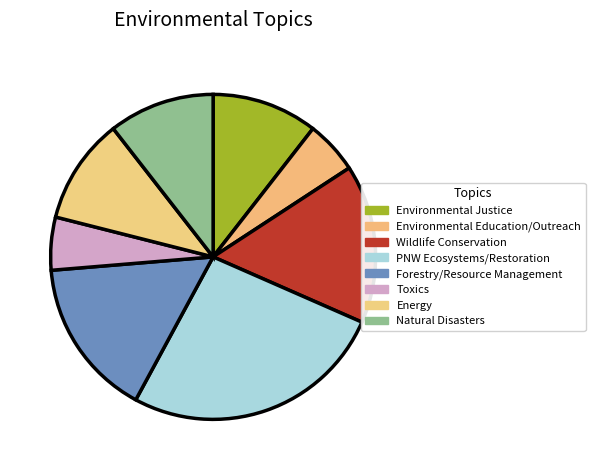

The Energy slice represents 1% of the pie. True or false?

False